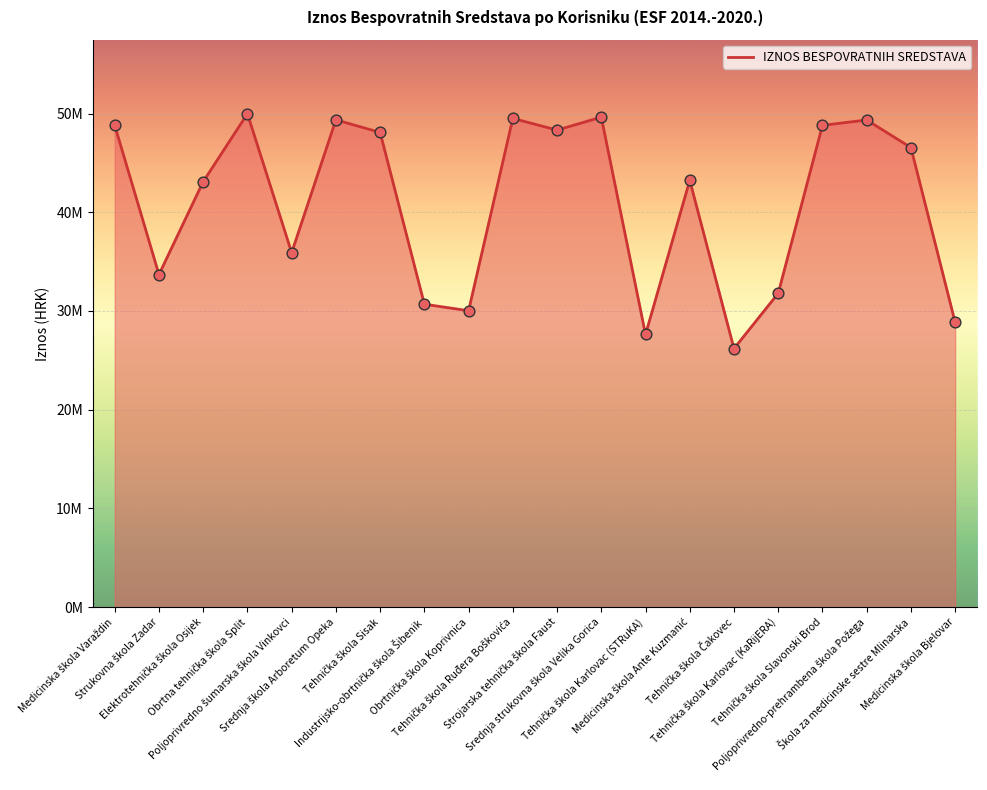

Does the chart have visible grid lines?

Yes